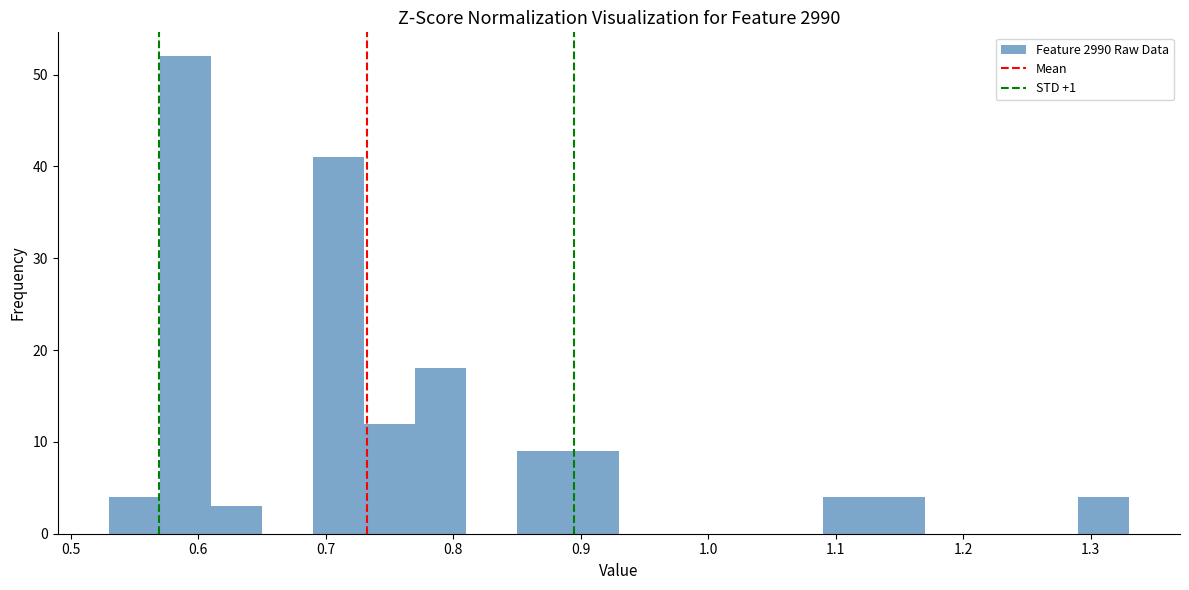

Reading left to right, list every bar in this chart as the range it spans on the x-axis followed by its height. The values are not printed on the chart, so give them approximately, as read against the axis.

0.53 to 0.57: 4
0.57 to 0.61: 52
0.61 to 0.65: 3
0.65 to 0.69: 0
0.69 to 0.73: 41
0.73 to 0.77: 12
0.77 to 0.81: 18
0.81 to 0.85: 0
0.85 to 0.89: 9
0.89 to 0.93: 9
0.93 to 0.97: 0
0.97 to 1.01: 0
1.01 to 1.05: 0
1.05 to 1.09: 0
1.09 to 1.13: 4
1.13 to 1.17: 4
1.17 to 1.21: 0
1.21 to 1.25: 0
1.25 to 1.29: 0
1.29 to 1.33: 4